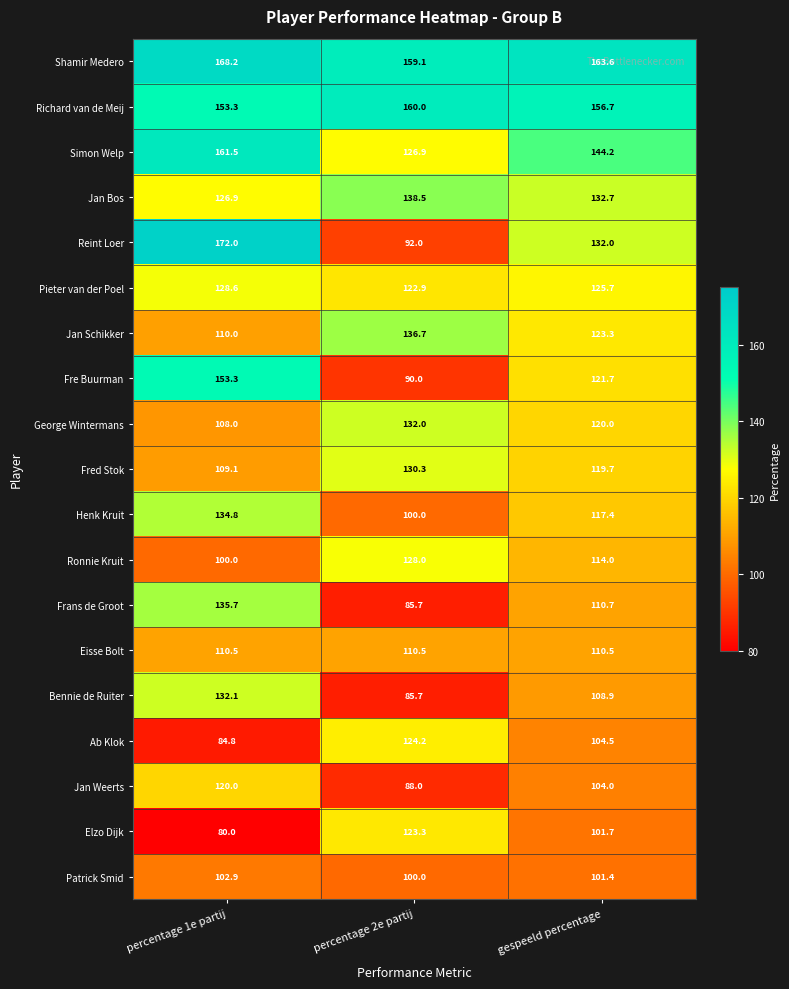

Where is Elzo Dijk nearest to the value 101?

gespeeld percentage